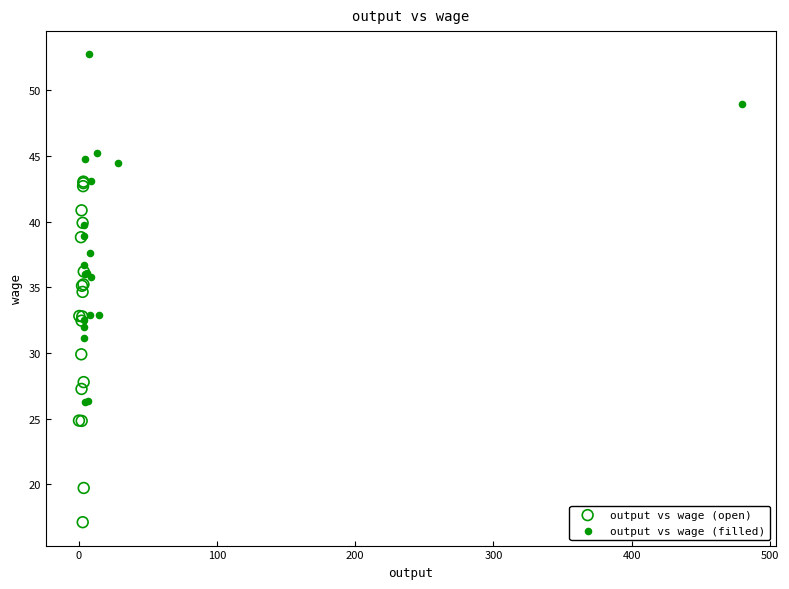

Which series contains the highest Y value?

output vs wage (filled)